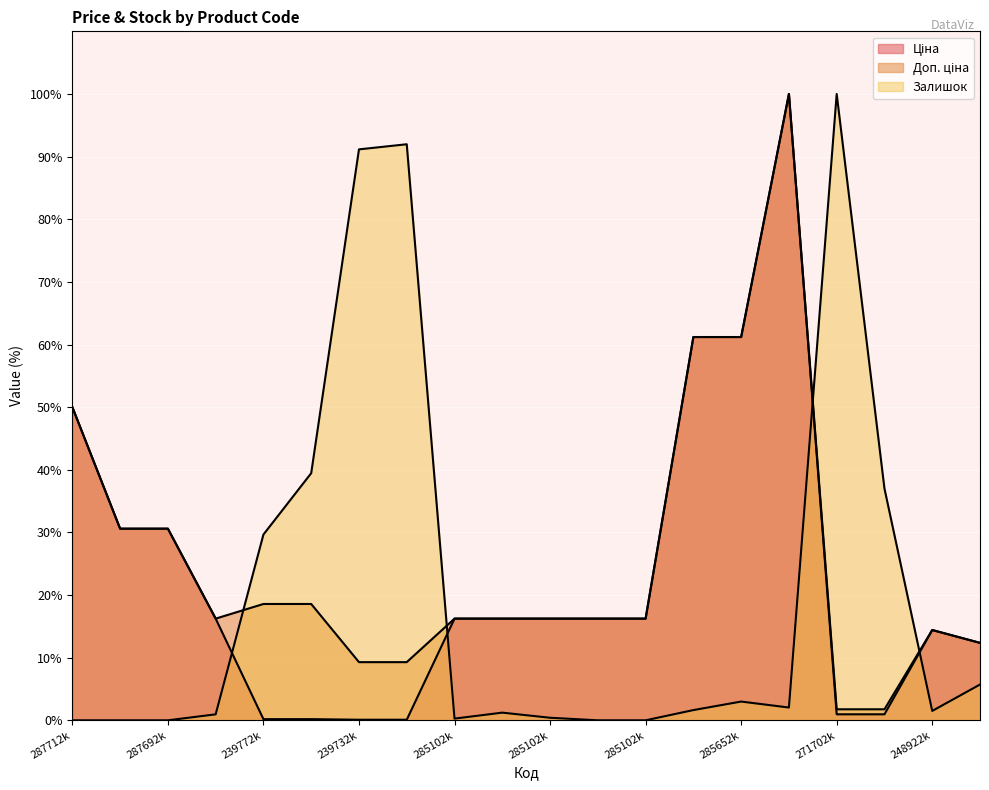

Is it true that Залишок equals 0.0 at 287712k?

True